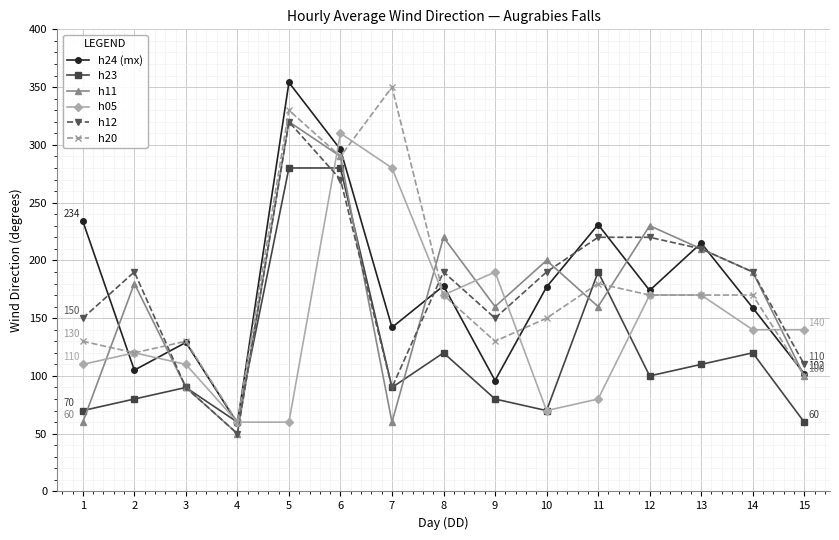

The h23 series shows 60 at 15. True or false?

True